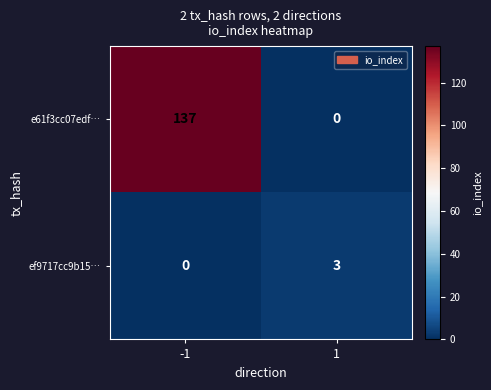

What is the total value across all series at -1?

137